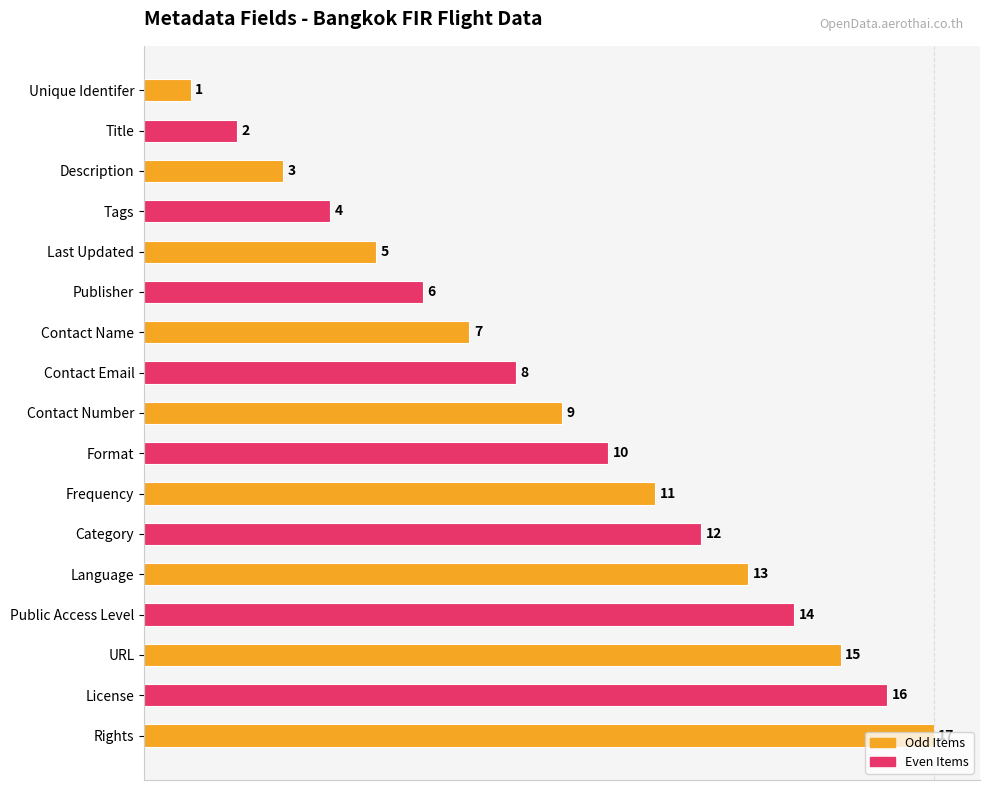

The value at Description is 3. True or false?

True